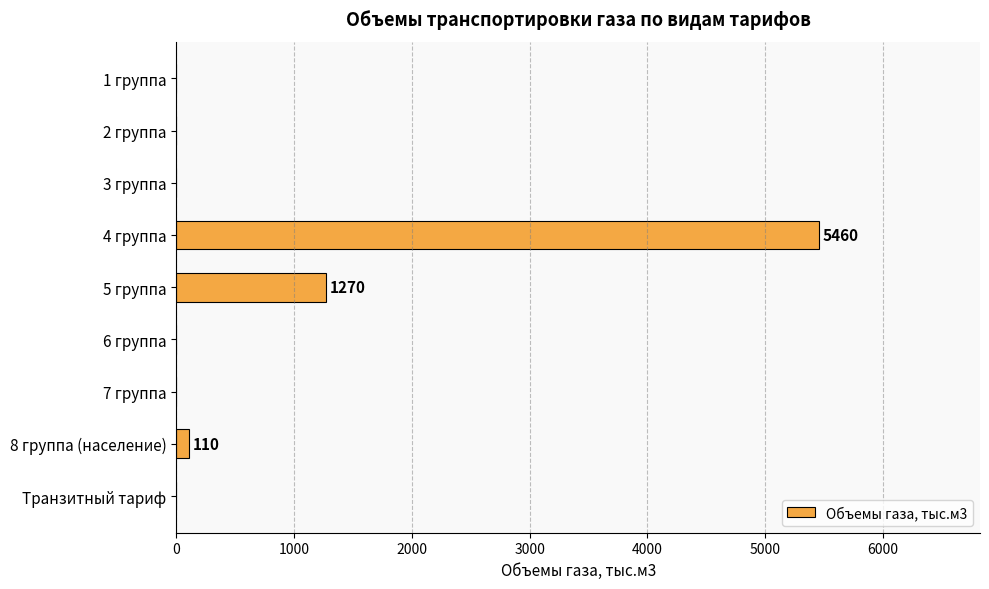

Which label corresponds to the largest value in the chart?

4 группа